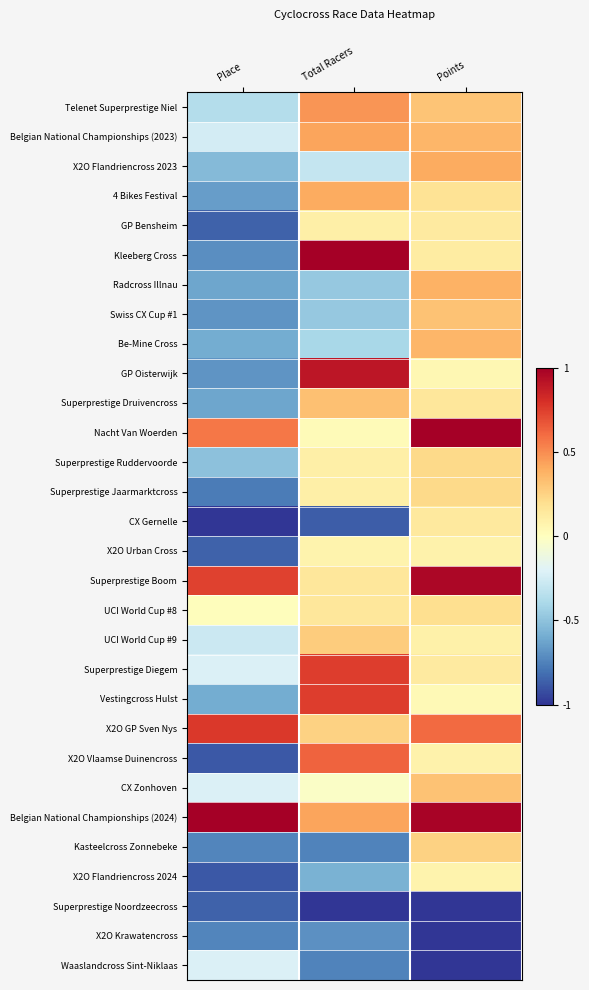

Reading left to right, list all the values displayed in this chart.

Telenet Superprestige Niel: Place=-0.4	Total Racers=0.5	Points=0.3
Belgian National Championships (2023): Place=-0.2	Total Racers=0.4	Points=0.4
X2O Flandriencross 2023: Place=-0.5	Total Racers=-0.3	Points=0.4
4 Bikes Festival: Place=-0.7	Total Racers=0.4	Points=0.2
GP Bensheim: Place=-0.9	Total Racers=0.1	Points=0.1
Kleeberg Cross: Place=-0.7	Total Racers=1.0	Points=0.1
Radcross Illnau: Place=-0.6	Total Racers=-0.5	Points=0.4
Swiss CX Cup #1: Place=-0.7	Total Racers=-0.5	Points=0.3
Be-Mine Cross: Place=-0.6	Total Racers=-0.4	Points=0.4
GP Oisterwijk: Place=-0.7	Total Racers=0.9	Points=0.1
Superprestige Druivencross: Place=-0.6	Total Racers=0.3	Points=0.2
Nacht Van Woerden: Place=0.6	Total Racers=0.0	Points=1.0
Superprestige Ruddervoorde: Place=-0.5	Total Racers=0.1	Points=0.2
Superprestige Jaarmarktcross: Place=-0.8	Total Racers=0.1	Points=0.2
CX Gernelle: Place=-1.0	Total Racers=-0.9	Points=0.1
X2O Urban Cross: Place=-0.9	Total Racers=0.1	Points=0.1
Superprestige Boom: Place=0.7	Total Racers=0.1	Points=1.0
UCI World Cup #8: Place=0.0	Total Racers=0.1	Points=0.2
UCI World Cup #9: Place=-0.3	Total Racers=0.3	Points=0.1
Superprestige Diegem: Place=-0.2	Total Racers=0.8	Points=0.1
Vestingcross Hulst: Place=-0.6	Total Racers=0.8	Points=0.0
X2O GP Sven Nys: Place=0.8	Total Racers=0.2	Points=0.6
X2O Vlaamse Duinencross: Place=-0.9	Total Racers=0.6	Points=0.1
CX Zonhoven: Place=-0.2	Total Racers=-0.0	Points=0.3
Belgian National Championships (2024): Place=1.0	Total Racers=0.4	Points=1.0
Kasteelcross Zonnebeke: Place=-0.7	Total Racers=-0.8	Points=0.3
X2O Flandriencross 2024: Place=-0.9	Total Racers=-0.6	Points=0.1
Superprestige Noordzeecross: Place=-0.9	Total Racers=-1.0	Points=-1.0
X2O Krawatencross: Place=-0.7	Total Racers=-0.7	Points=-1.0
Waaslandcross Sint-Niklaas: Place=-0.2	Total Racers=-0.8	Points=-1.0